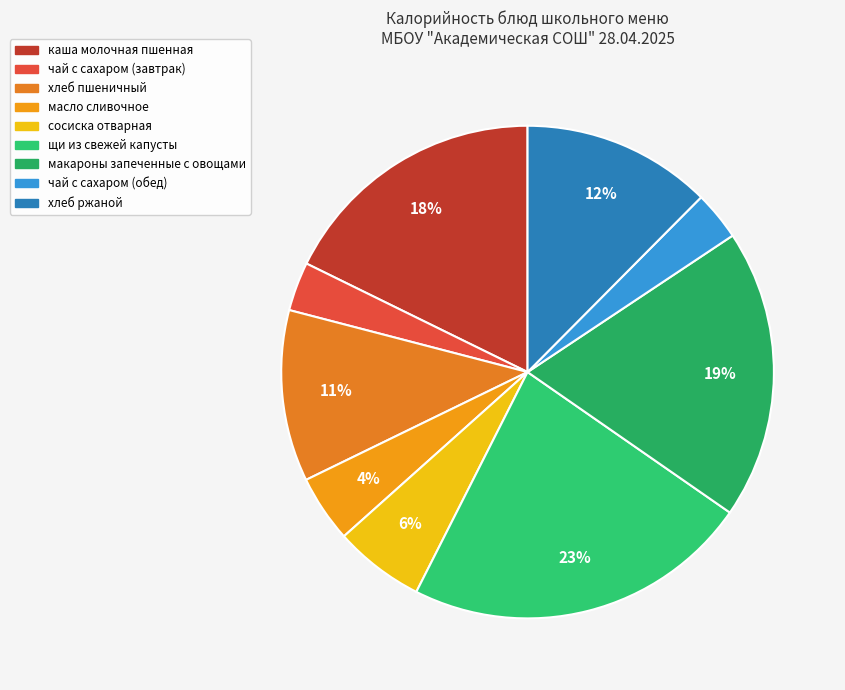

What portion of the pie excludes щи из свежей капусты?

77.2%